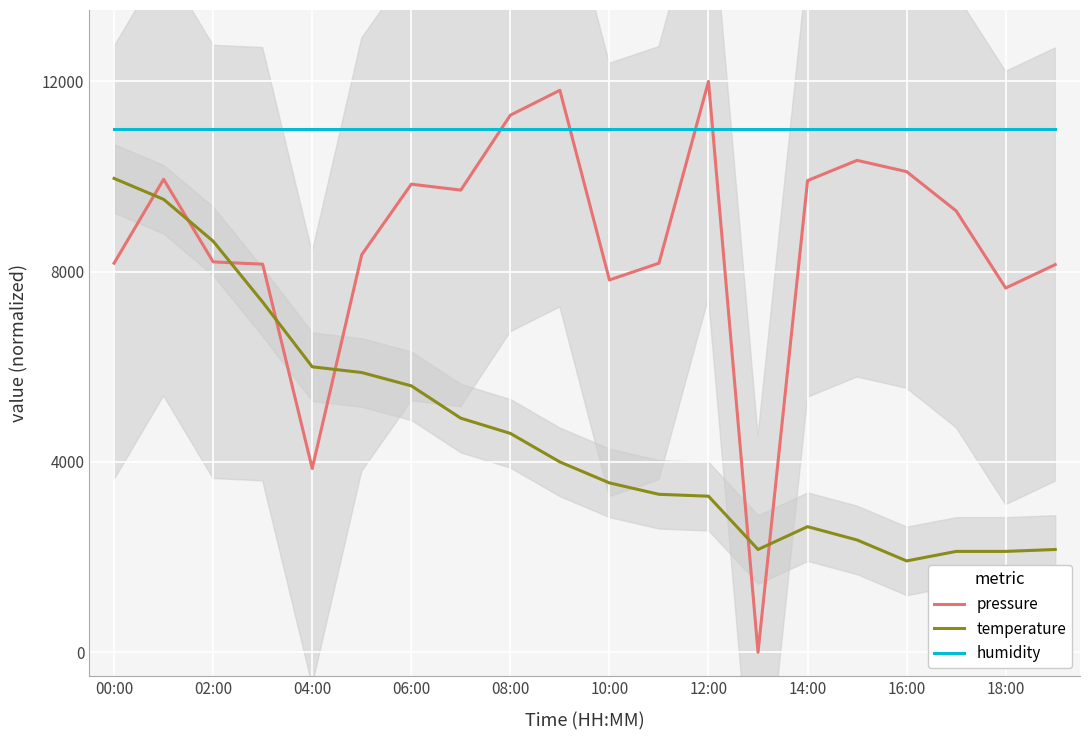

True or false: temperature and humidity cross at least once.

False